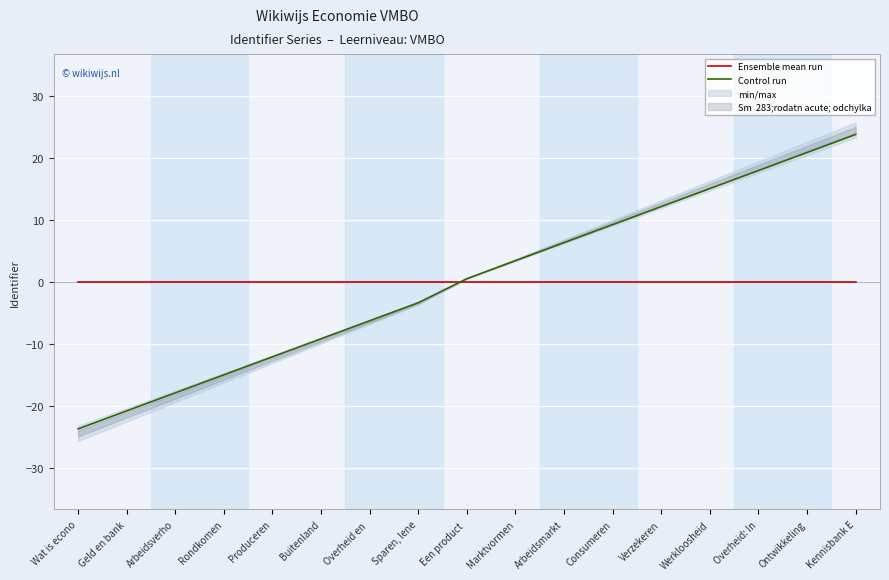

Which category has the highest value in the Control run series?

Kennisbank E